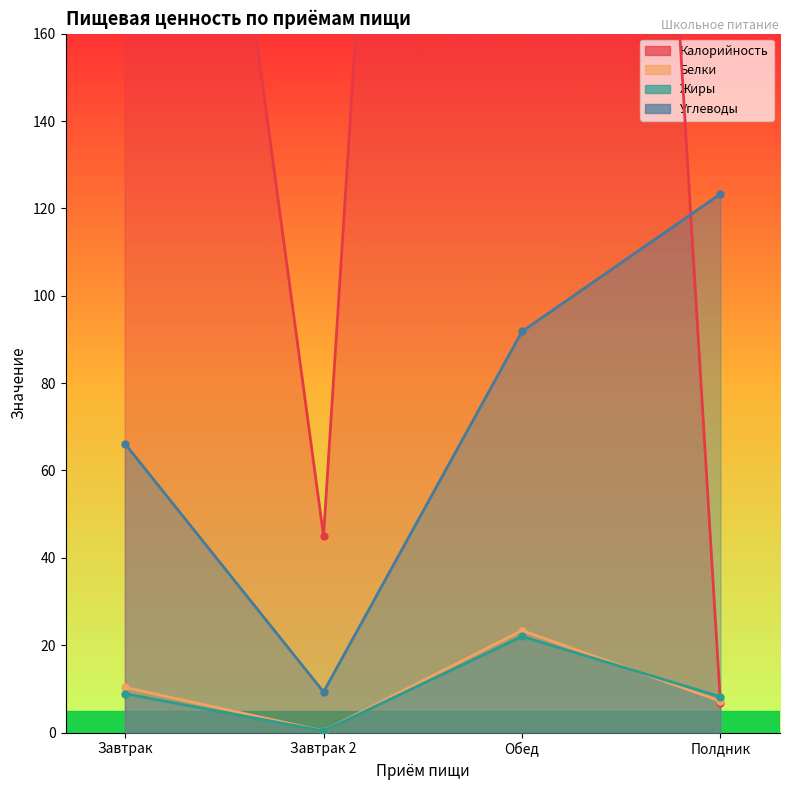

True or false: Углеводы and Белки intersect in this chart.

False